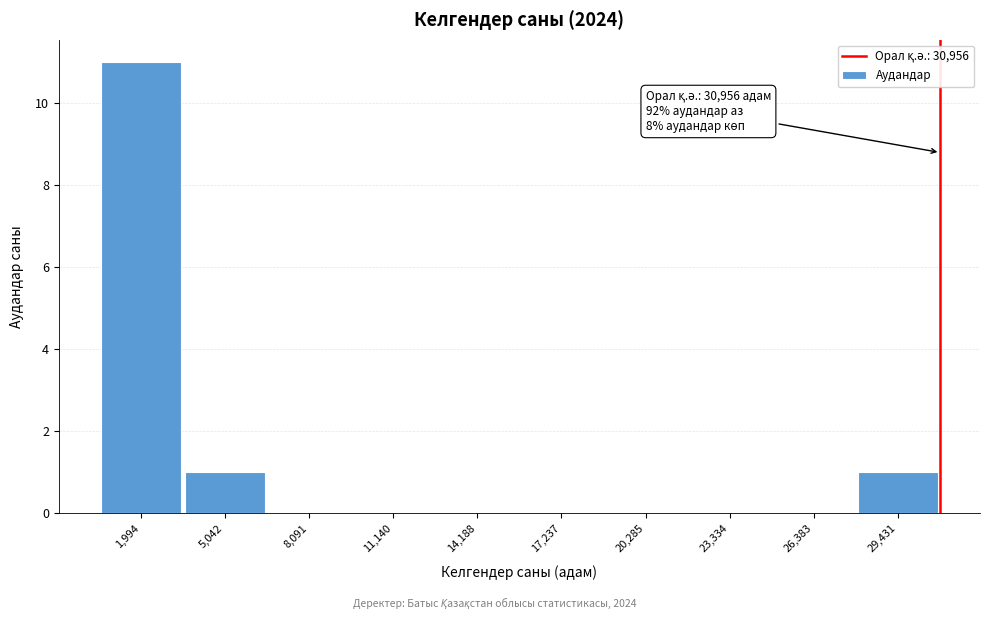

Over which range of the x-axis is the bar tallest?

500 to 3500